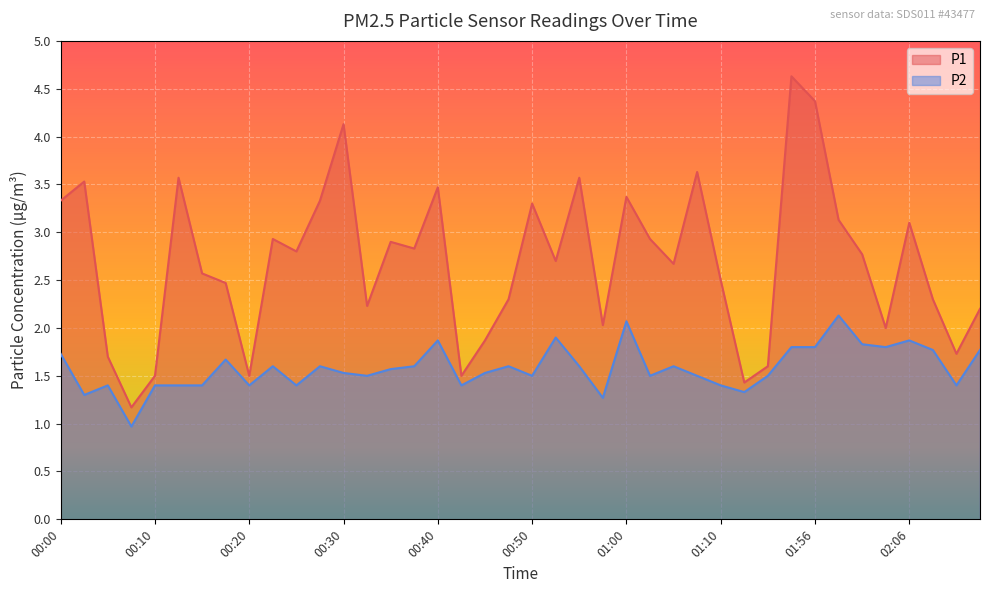

What is the greatest value displayed?

4.6